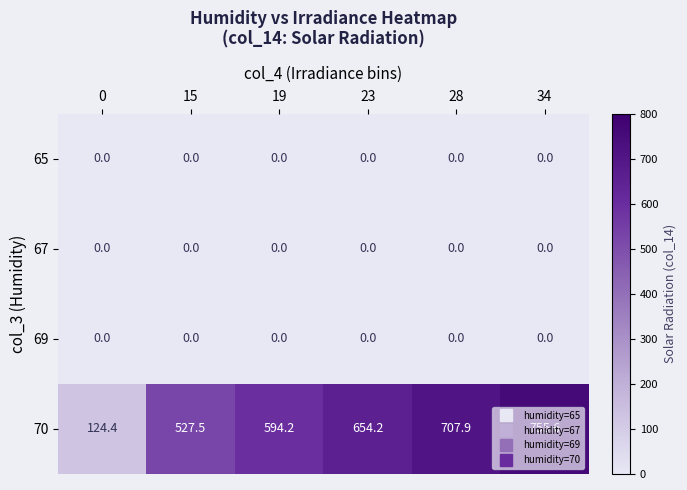

At which category is the sum across all series the highest?

34